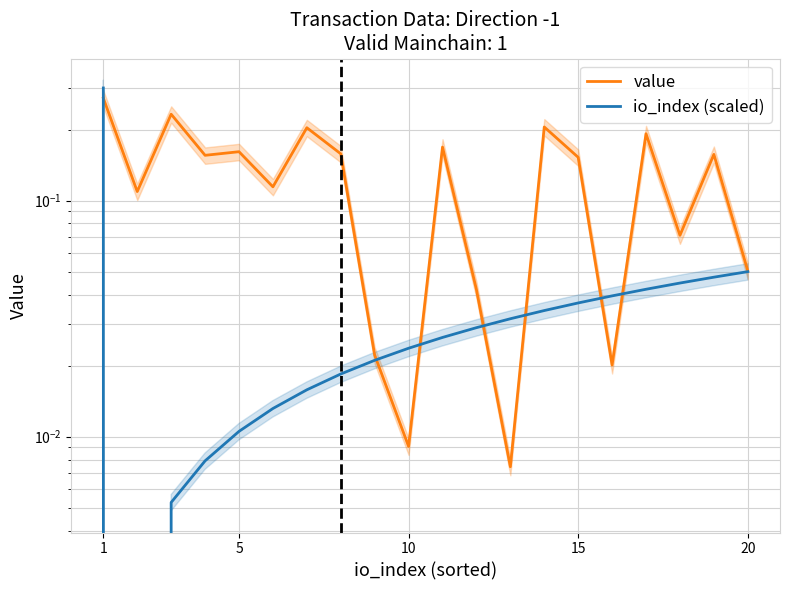

True or false: value has a value of 0.1 at 20.

False